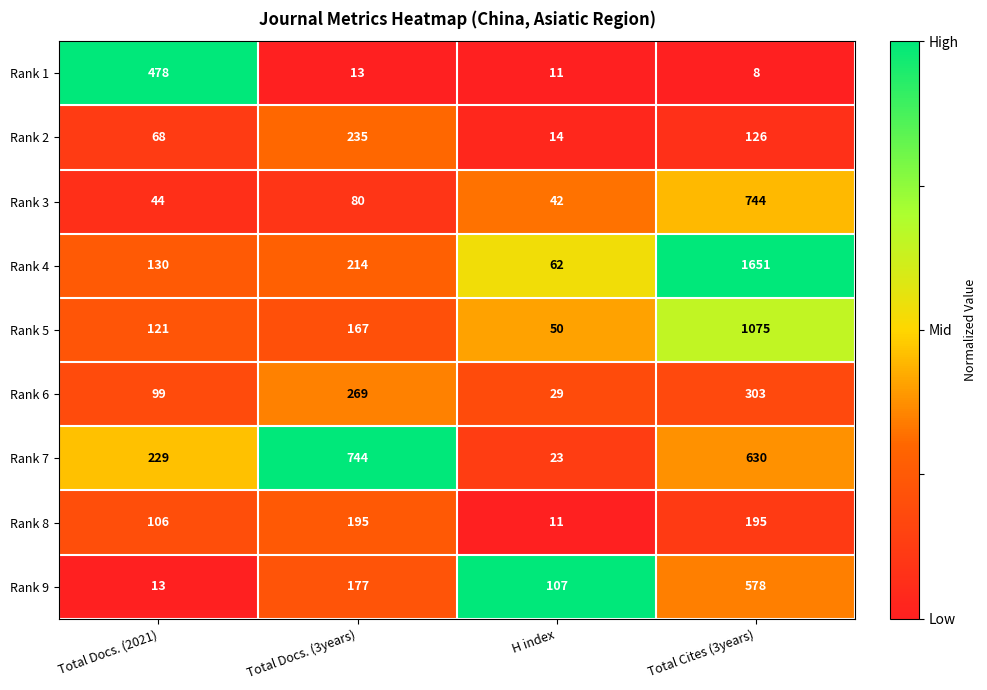

The value of Rank 2 at H index is 14. True or false?

True